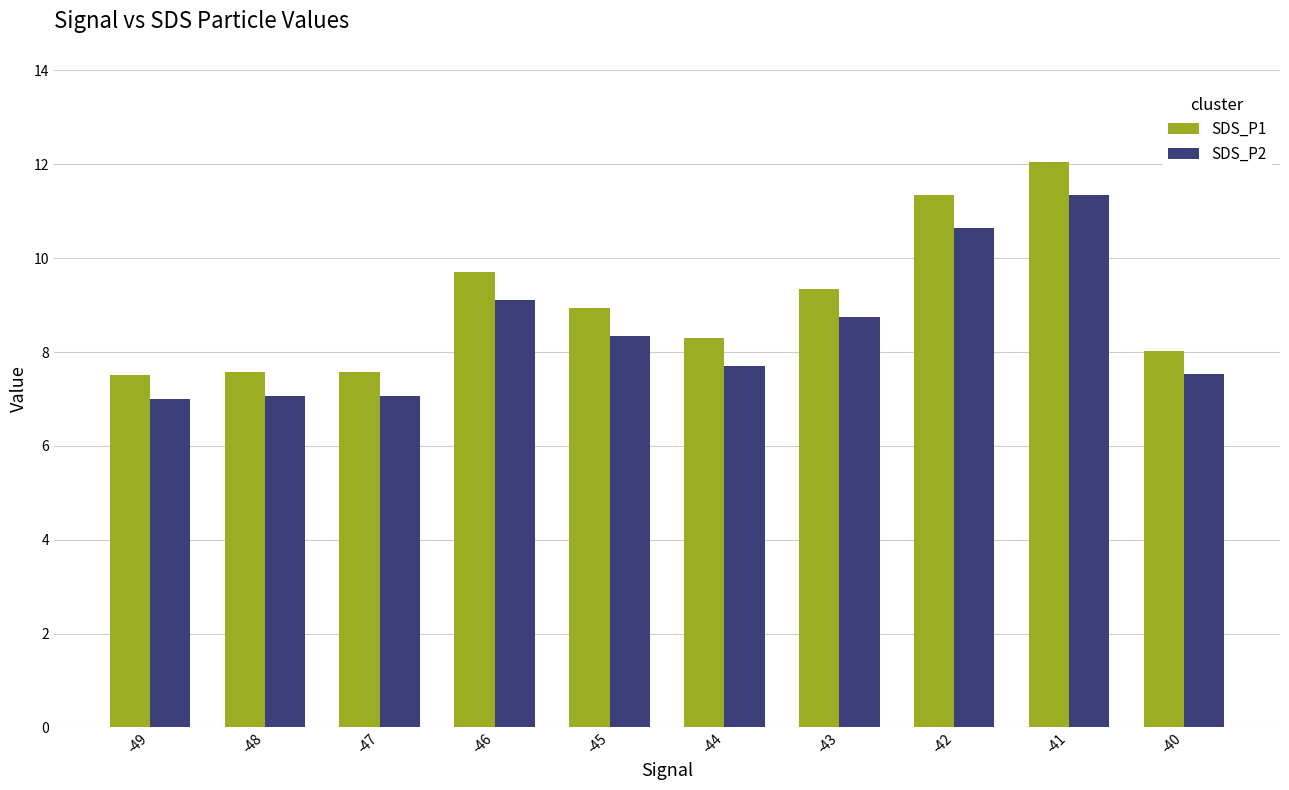

What is the value of the SDS_P1 bar at the 1st from the left?

7.5